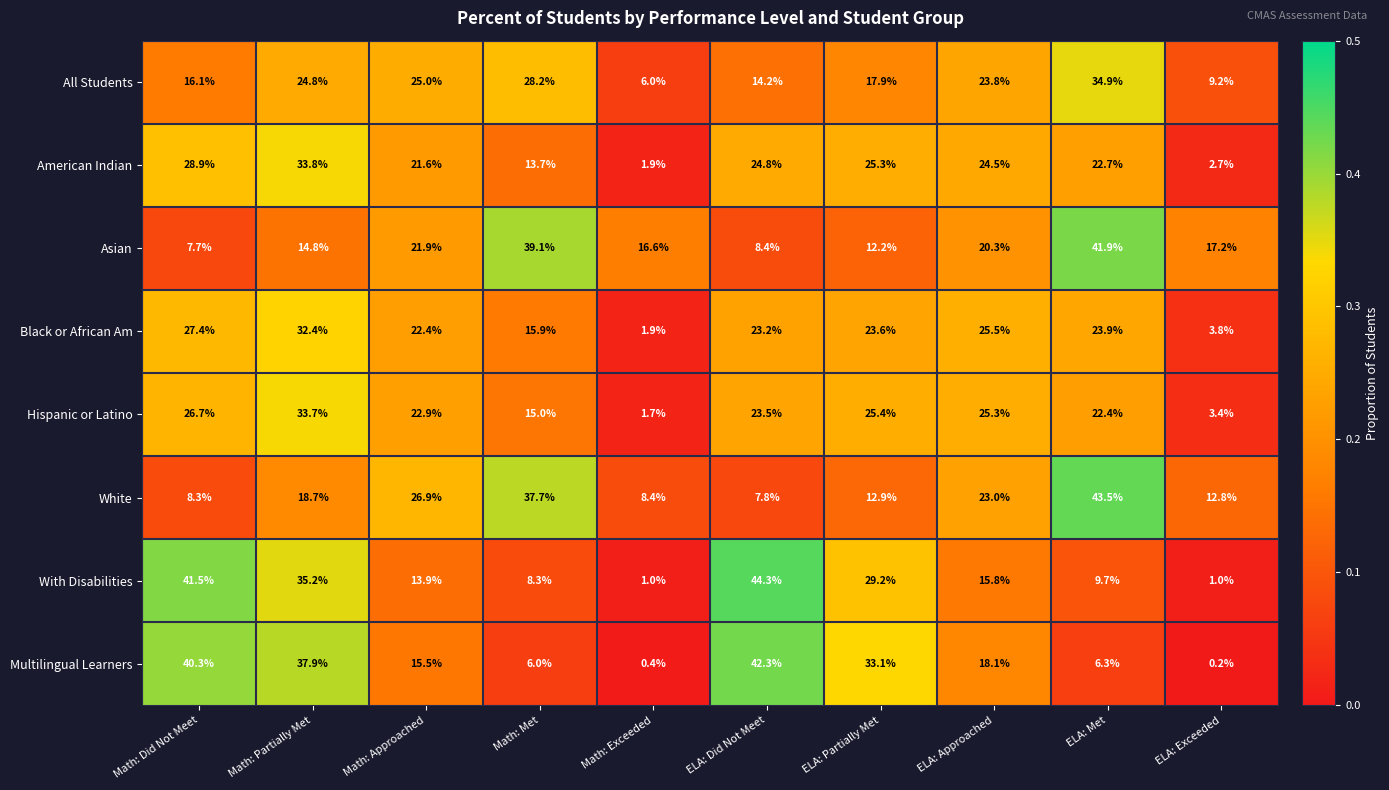

What is the highest value of the American Indian series?

33.8